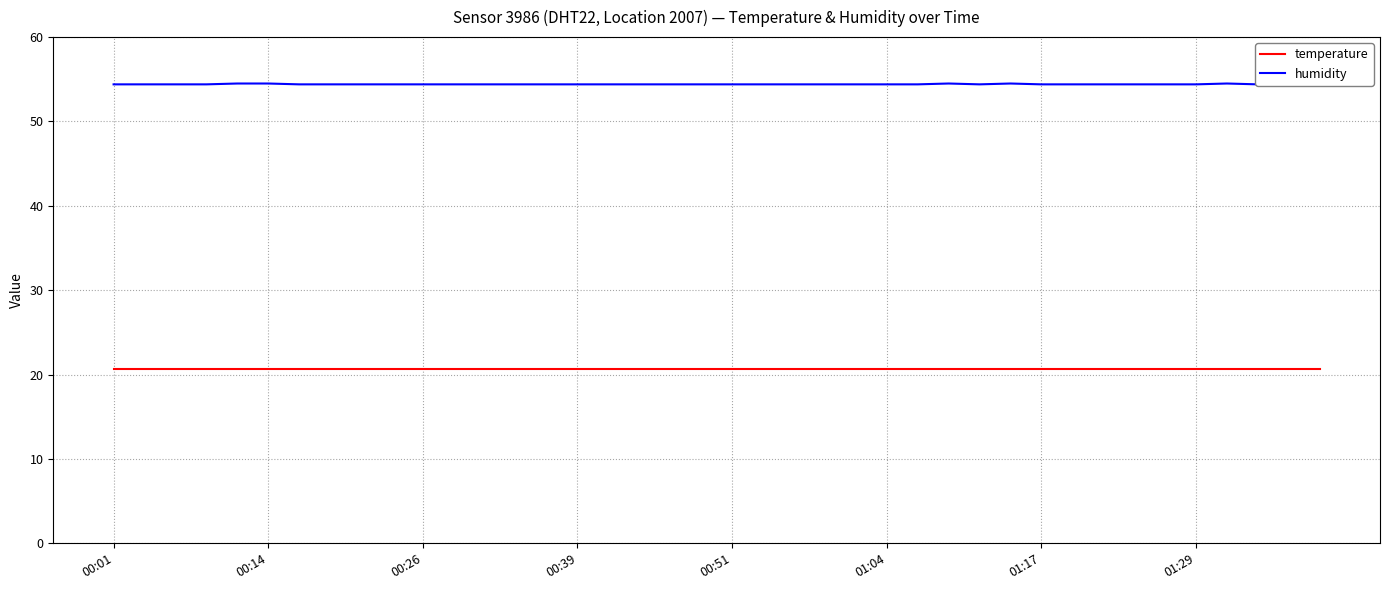

At which category is the sum across all series the highest?

00:51